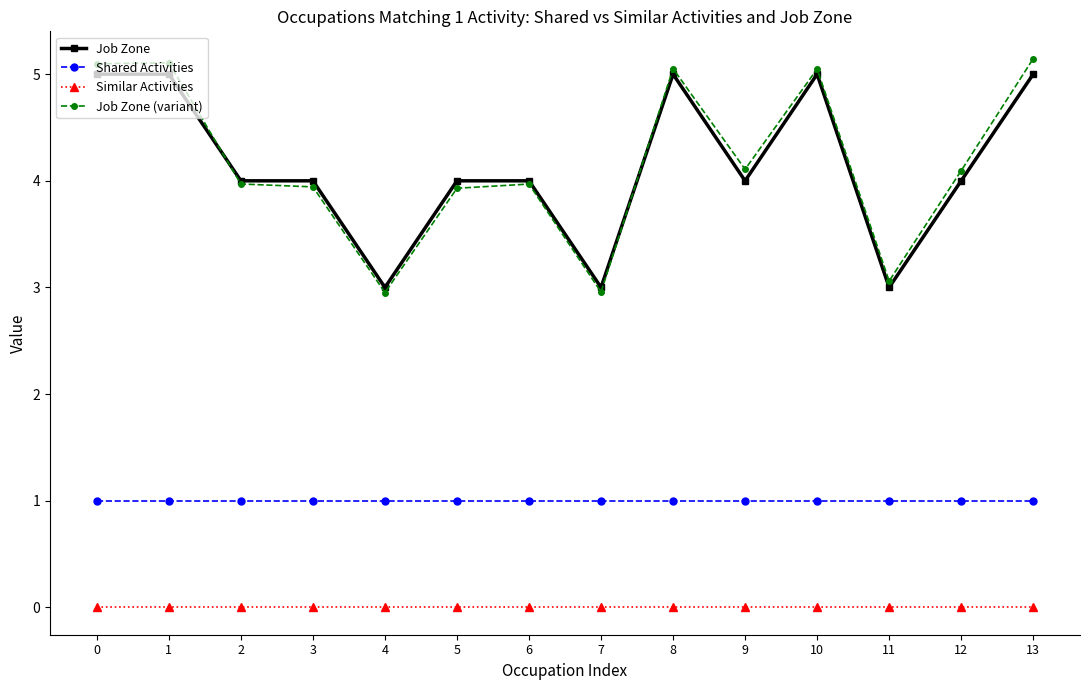

How many intersections are there between Job Zone (variant) and Job Zone?

2